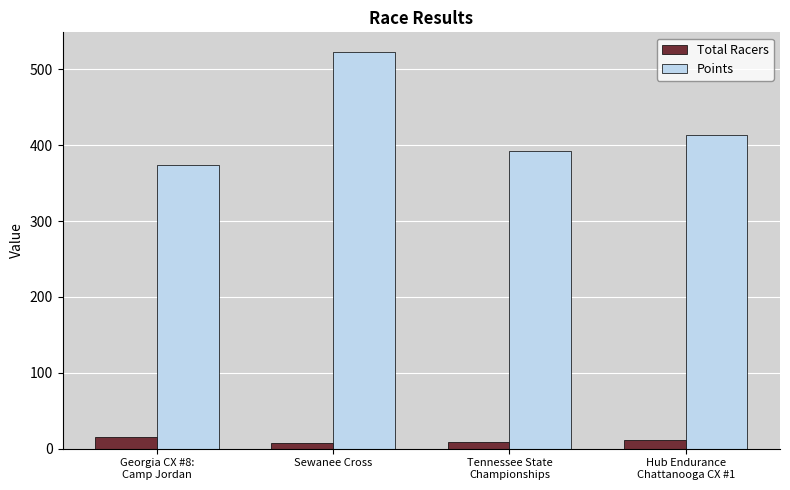

Rank the series by their maximum value, from lowest to highest.

Total Racers, Points